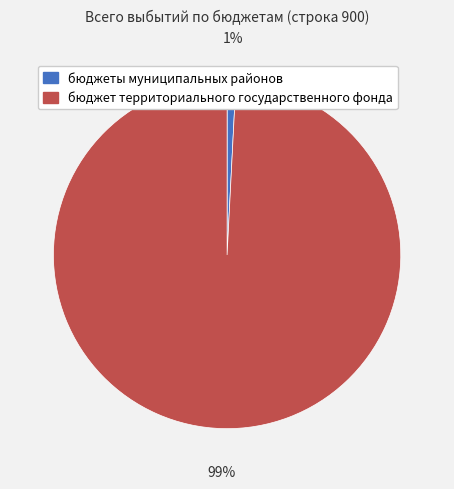

Do бюджет территориального государственного фонда and бюджеты муниципальных районов together represent more than half of the pie?

Yes